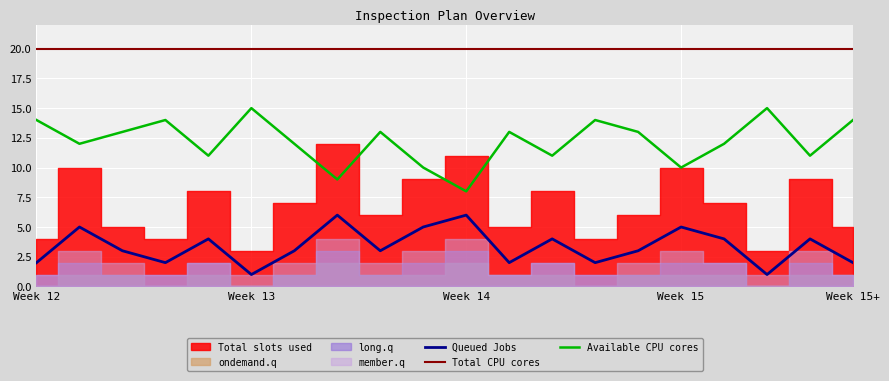

What is the lowest value of the Total CPU cores series?

20